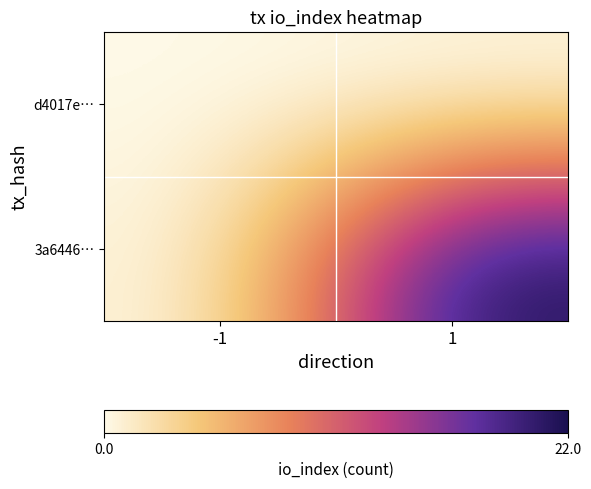

Rank the series by their maximum value, from highest to lowest.

3a6446…, d4017e…